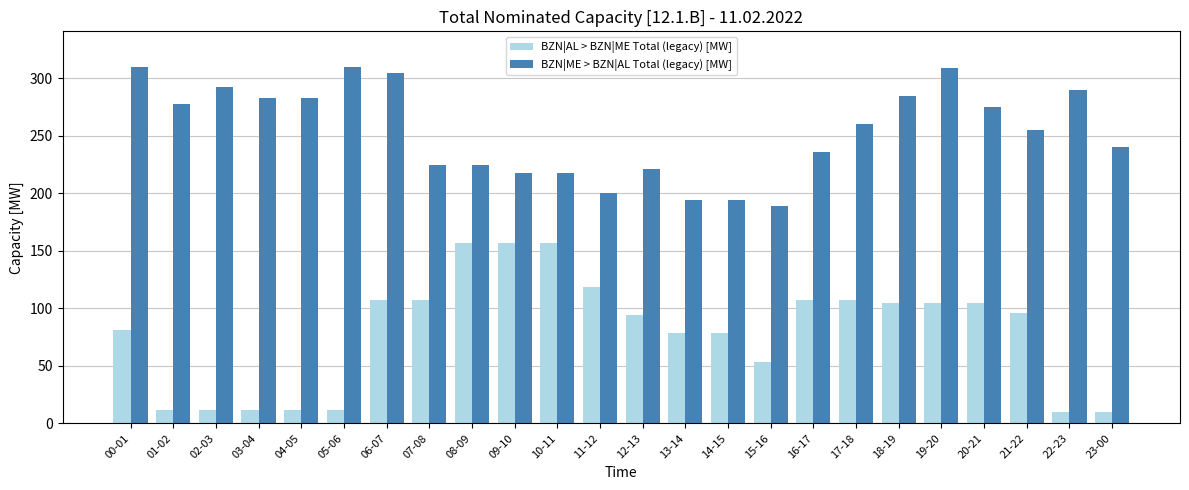

How many values in the BZN|ME > BZN|AL Total (legacy) [MW] series are below 260?

12